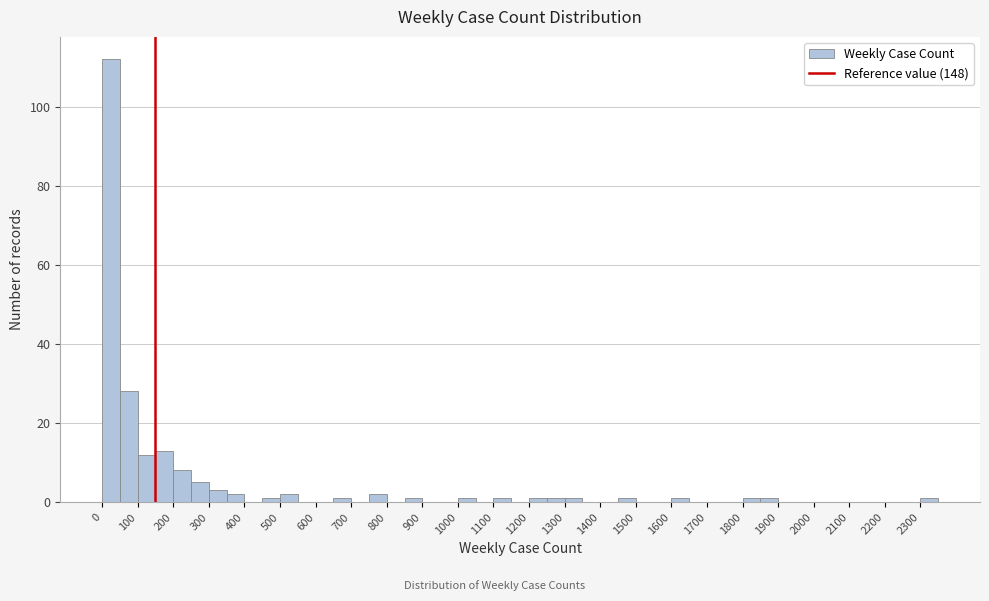

Reading left to right, transcribe this chart: for each bar, give the range it covers on the x-axis and its height. The values are not printed on the chart, so give them approximately, as read against the axis.

0 to 50: 112
50 to 100: 28
100 to 150: 12
150 to 200: 14
200 to 250: 8
250 to 300: 6
300 to 350: 4
350 to 400: 2
400 to 450: 0
450 to 500: under 2
500 to 550: 2
550 to 600: 0
600 to 650: 0
650 to 700: under 2
700 to 750: 0
750 to 800: 2
800 to 850: 0
850 to 900: under 2
900 to 950: 0
950 to 1000: 0
1000 to 1050: under 2
1050 to 1100: 0
1100 to 1150: under 2
1150 to 1200: 0
1200 to 1250: under 2
1250 to 1300: under 2
1300 to 1350: under 2
1350 to 1400: 0
1400 to 1450: 0
1450 to 1500: under 2
1500 to 1550: 0
1550 to 1600: 0
1600 to 1650: under 2
1650 to 1700: 0
1700 to 1750: 0
1750 to 1800: 0
1800 to 1850: under 2
1850 to 1900: under 2
1900 to 1950: 0
1950 to 2000: 0
2000 to 2050: 0
2050 to 2100: 0
2100 to 2150: 0
2150 to 2200: 0
2200 to 2250: 0
2250 to 2300: 0
2300 to 2350: under 2